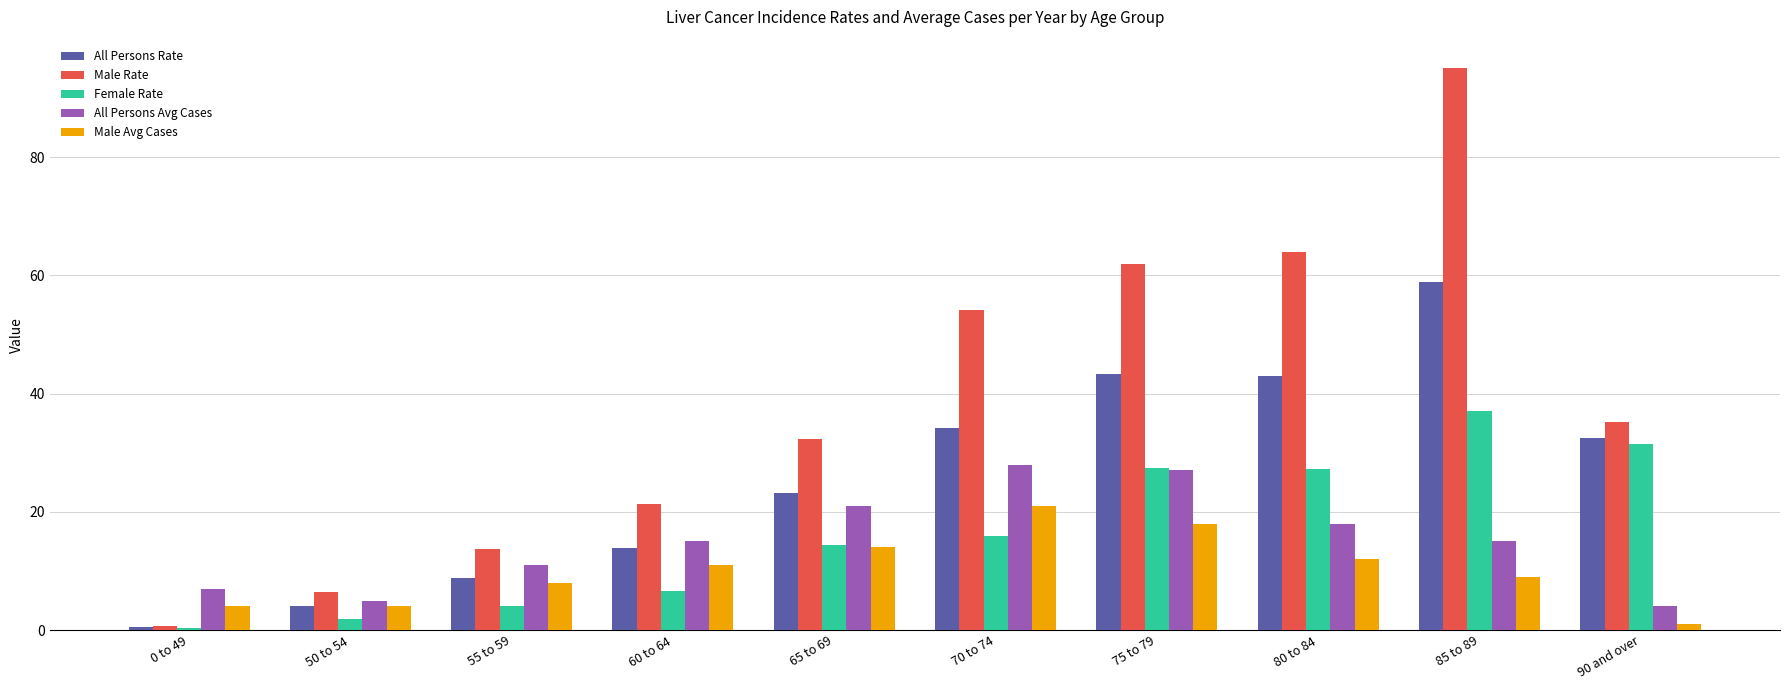

How many data points does each series have?

10